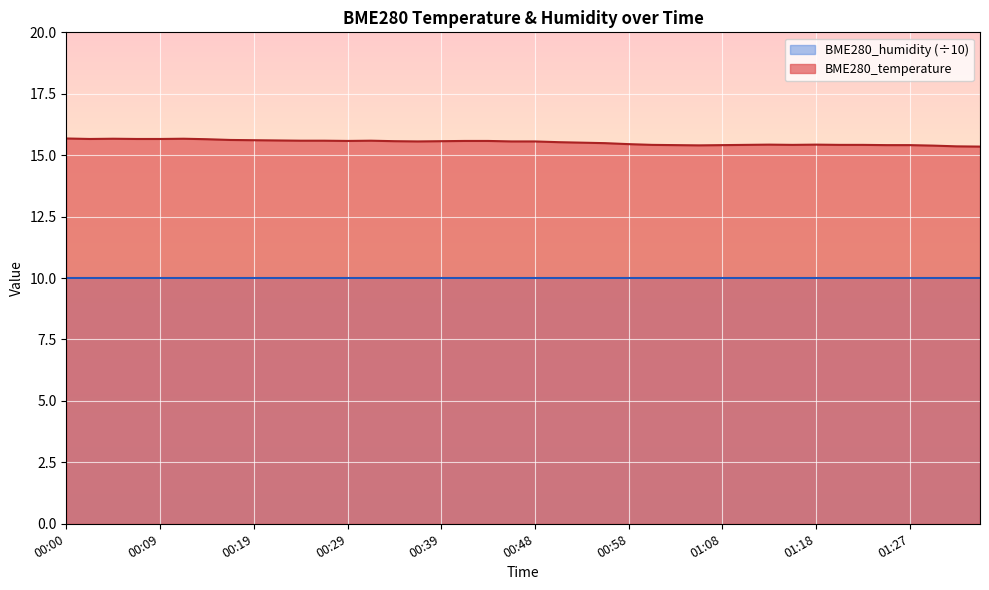

What is the label of the 13th point from the left?

00:29